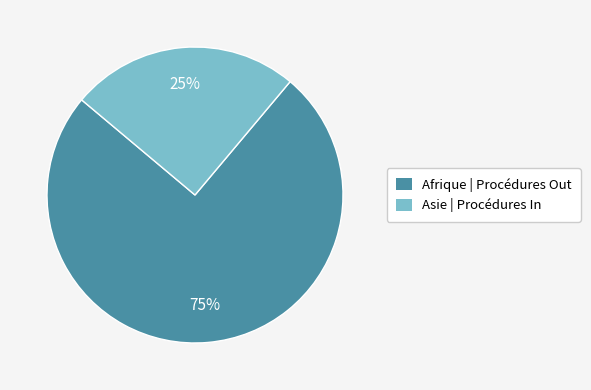

Does any single category account for the majority?

Yes